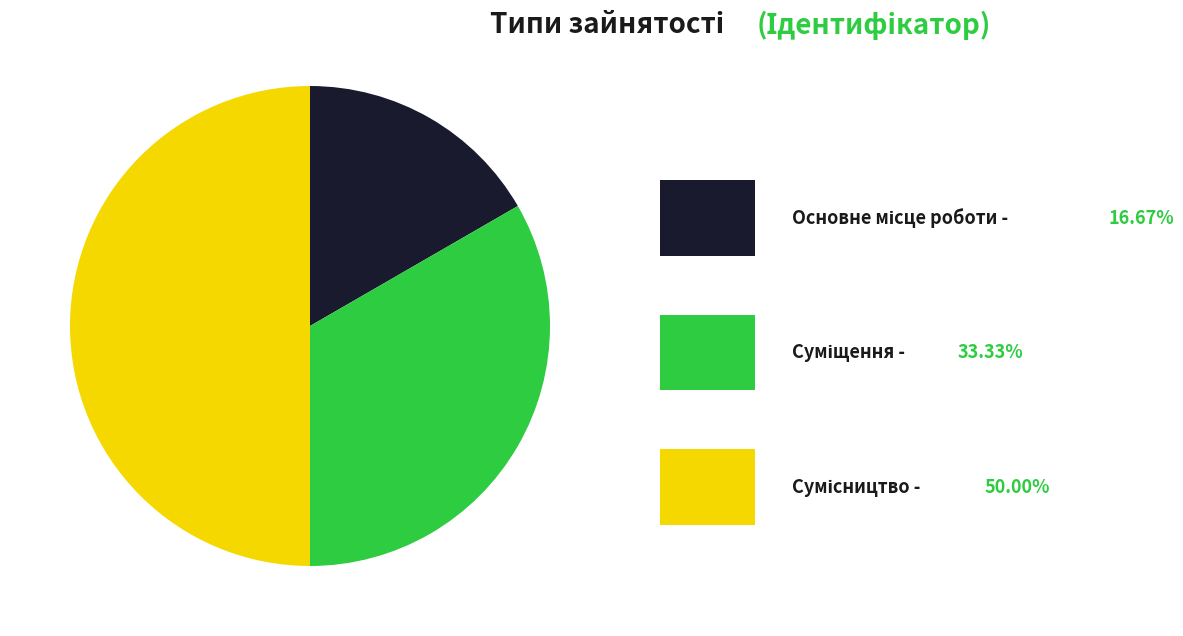

How many slices are in this pie chart?

3